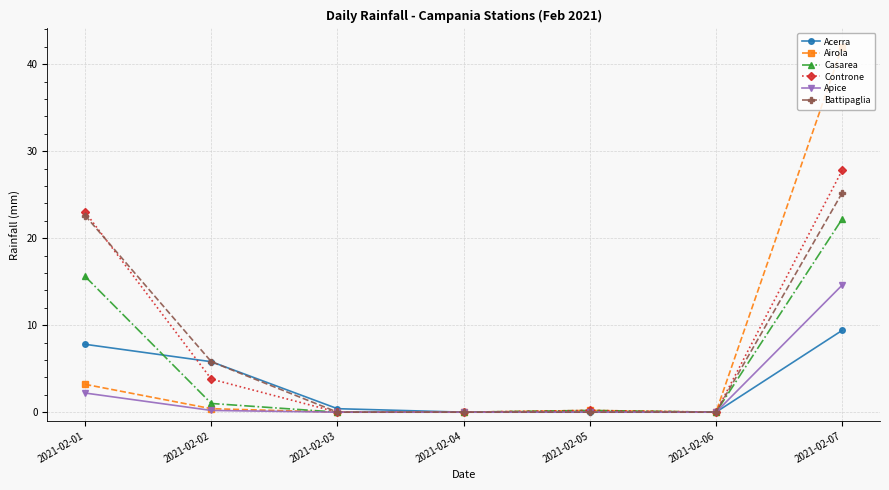

What is the sum of the Acerra values at 2021-02-01 and 2021-02-05?

7.8